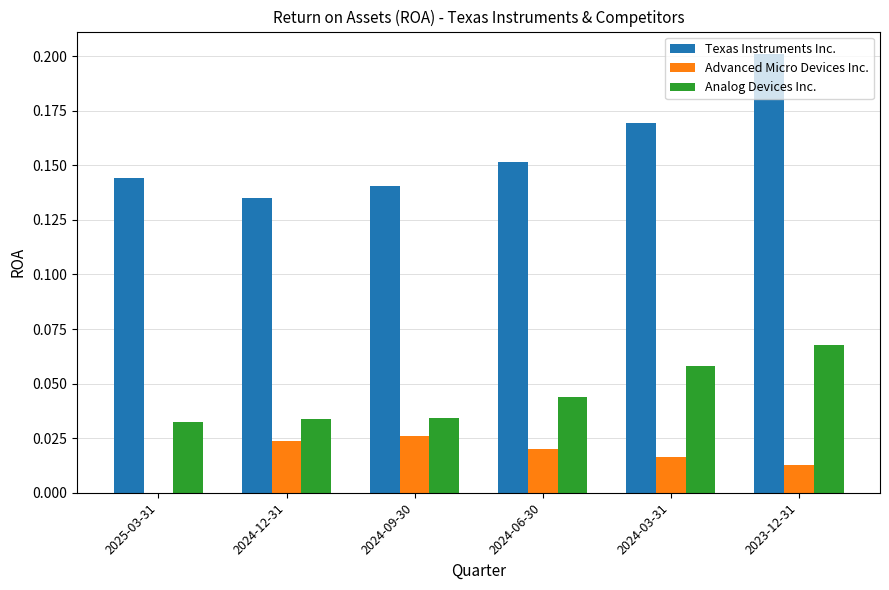

Between 2024-09-30 and 2024-03-31, which series saw the biggest shift?

Texas Instruments Inc.